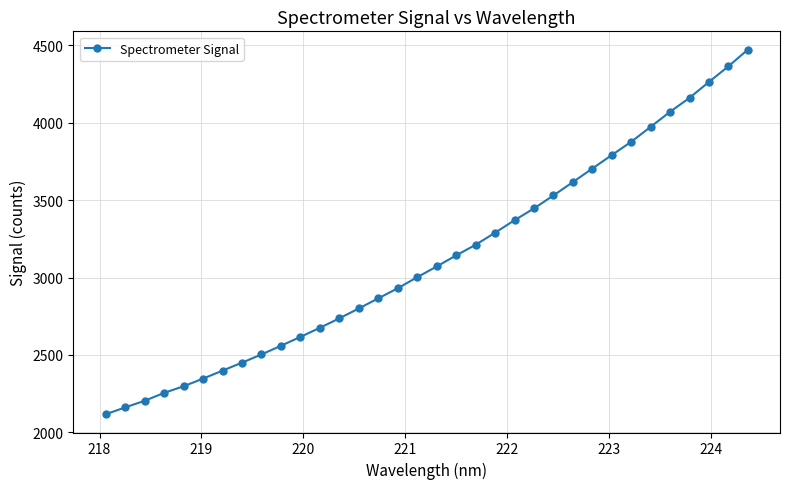

What is the maximum value shown in the chart?

4473.4